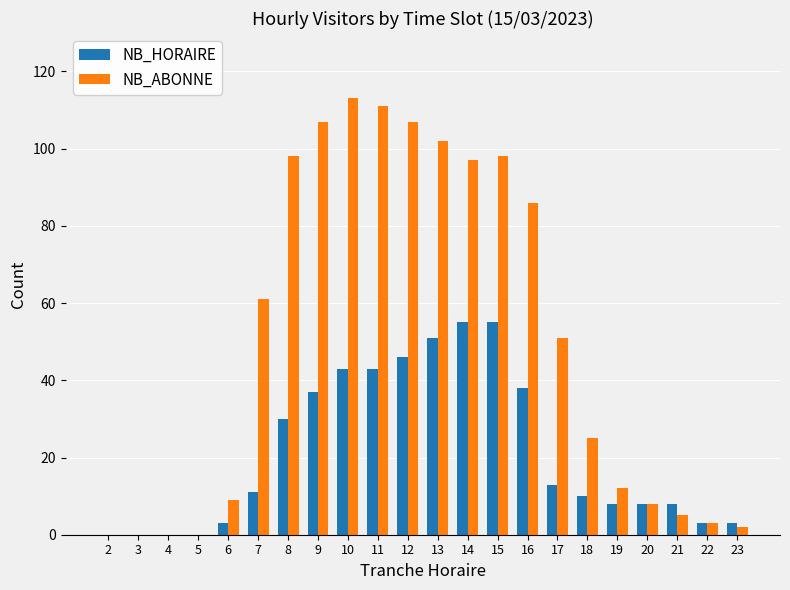

Reading left to right, transcribe all the data shown in this chart.

NB_HORAIRE: 0	0	0	0	3	11	30	37	43	43	46	51	55	55	38	13	10	8	8	8	3	3
NB_ABONNE: 0	0	0	0	9	61	98	107	113	111	107	102	97	98	86	51	25	12	8	5	3	2